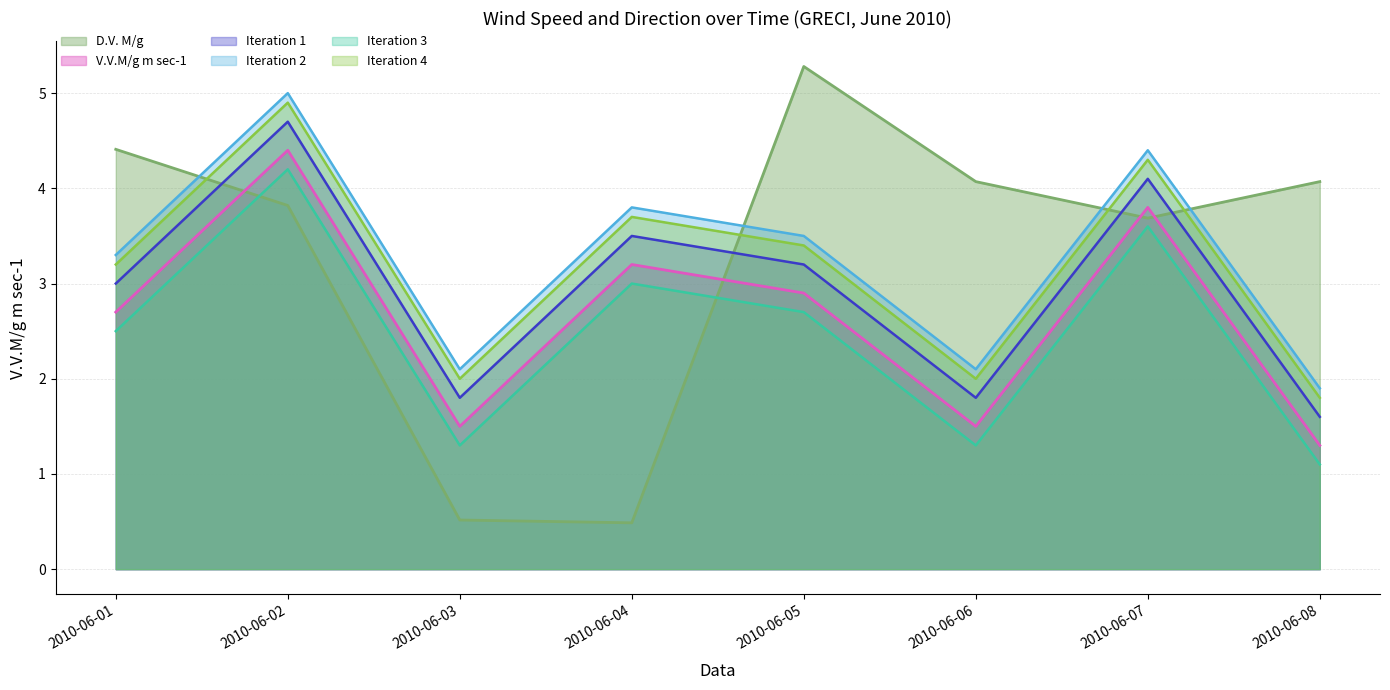

Where does the V.V.M/g m sec-1 series first go above 2?

2010-06-01